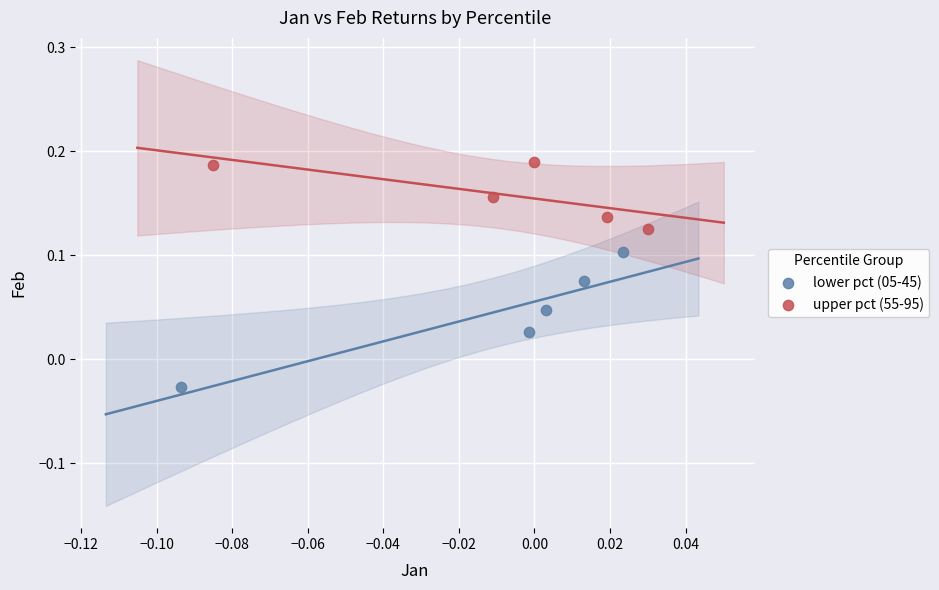

Which series has the widest spread of Y values?

lower pct (05-45)